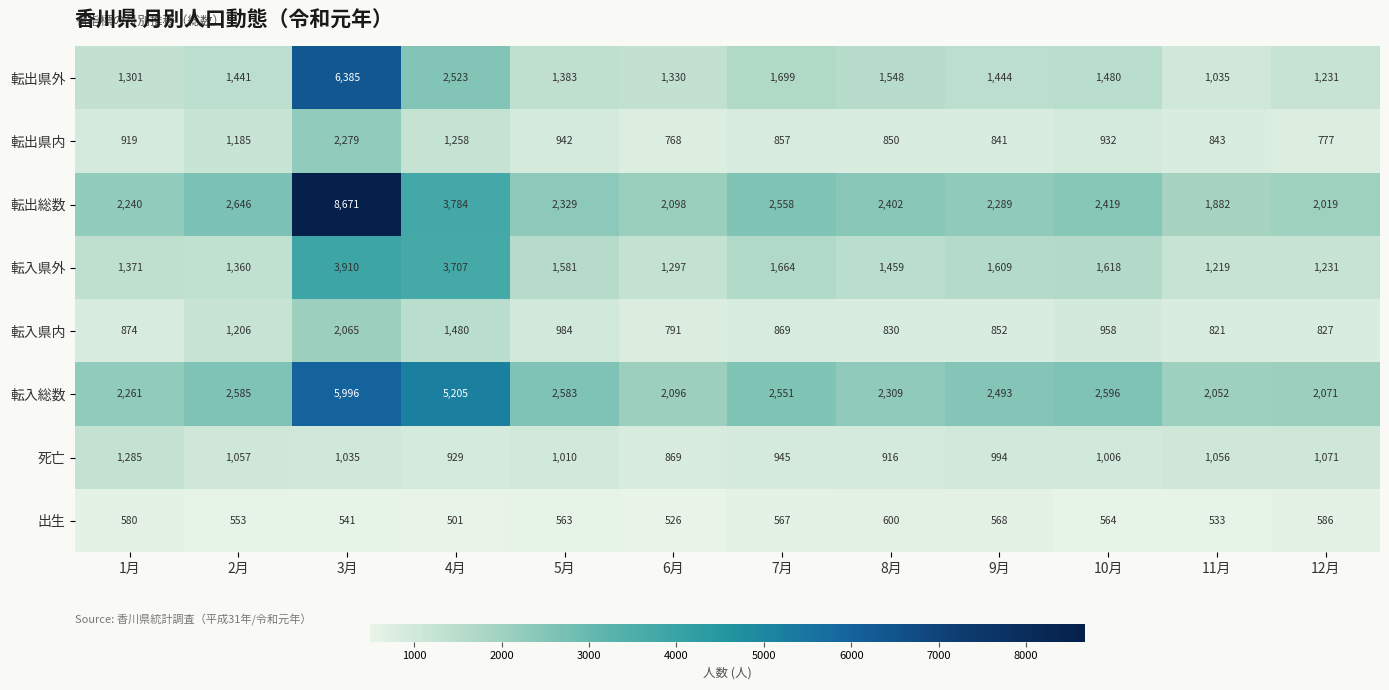

Which series has the largest total across all categories?

転出総数